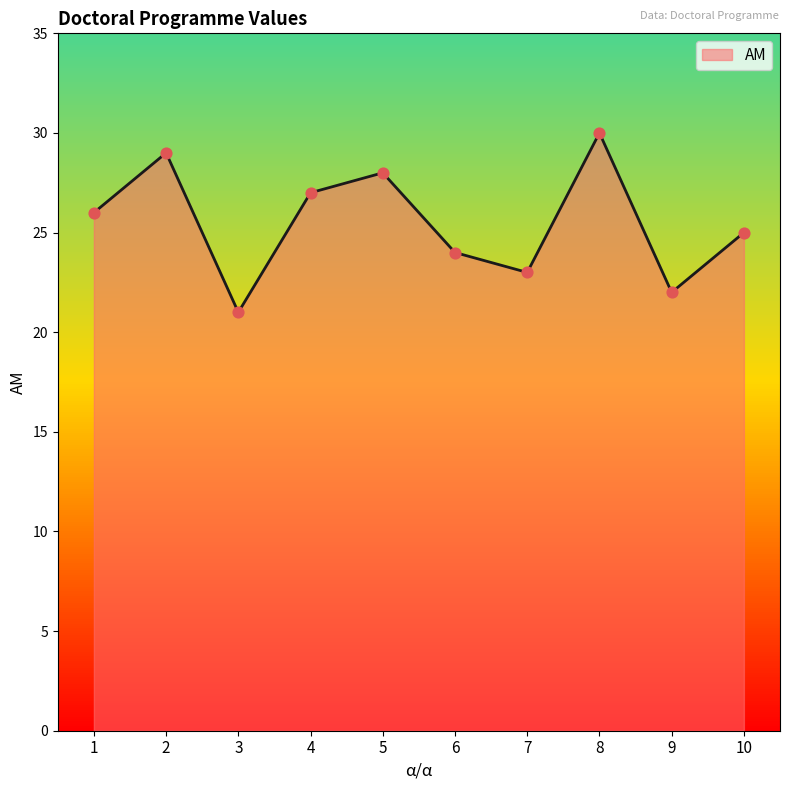

What is the change in value from 3 to 7?

+2